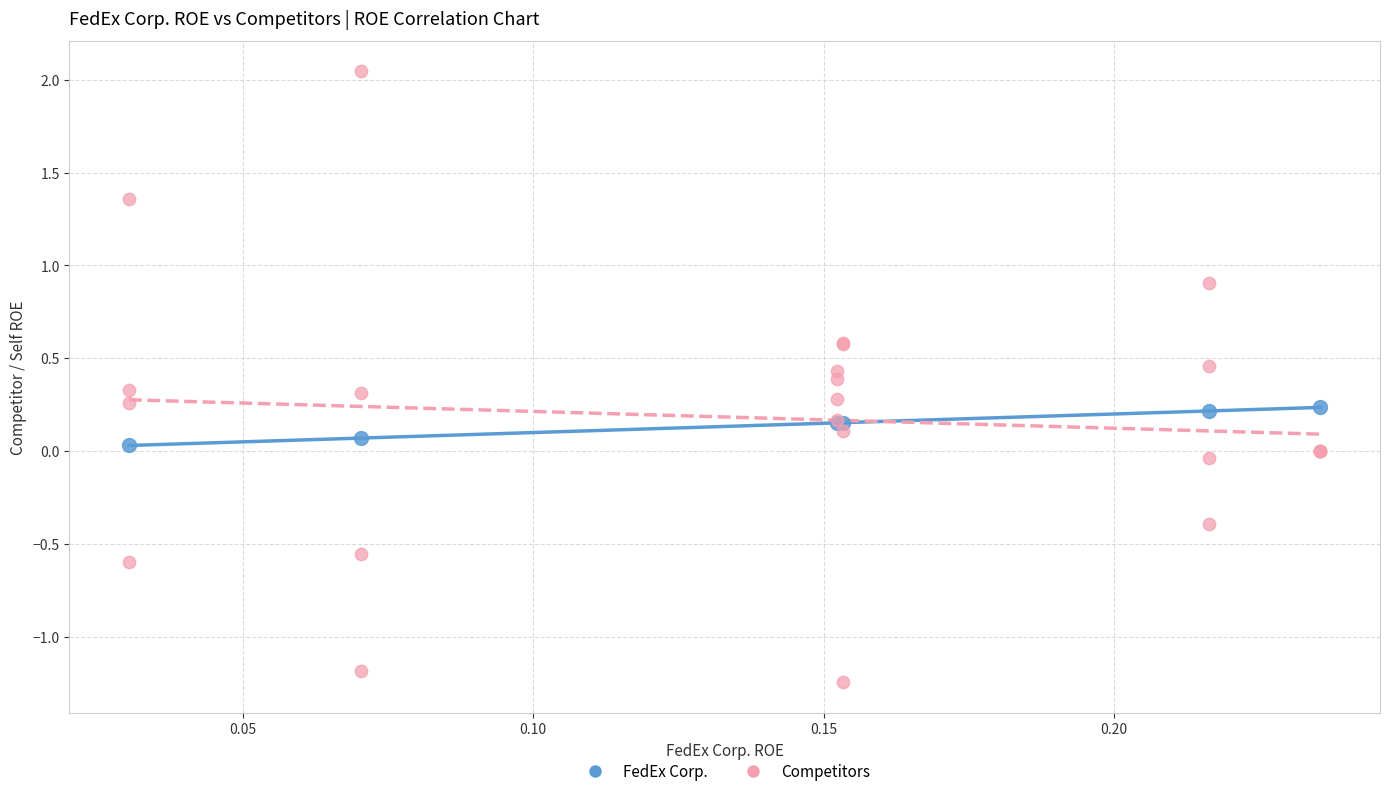

Which series has the largest Y range (max minus min)?

Competitors